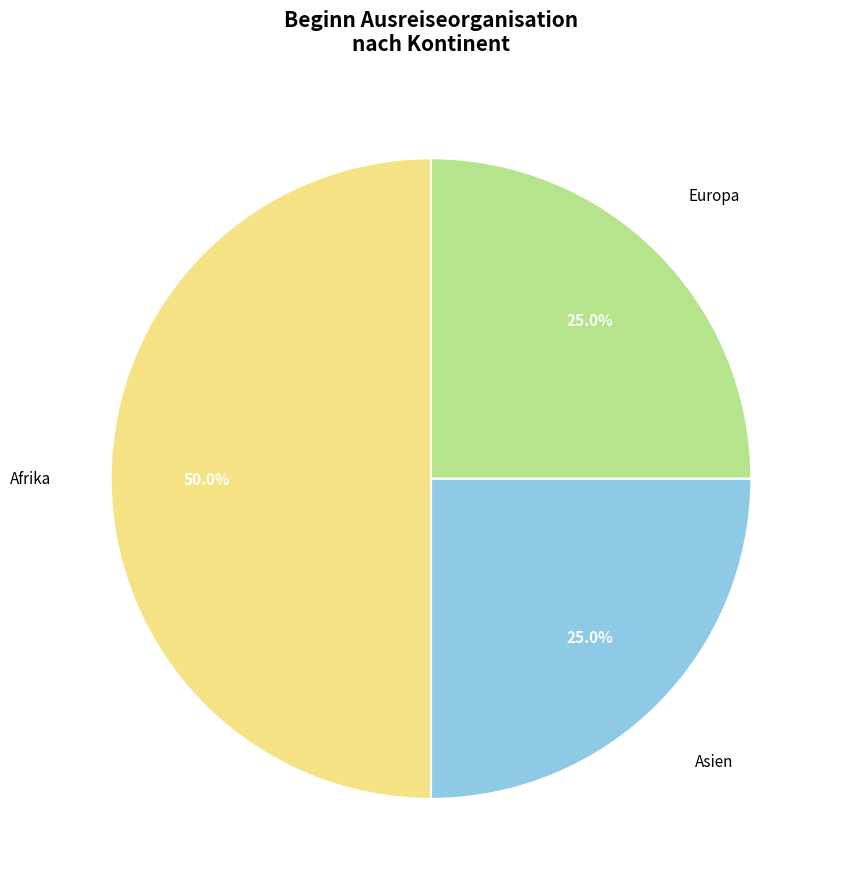

How many segments does this pie chart have?

3